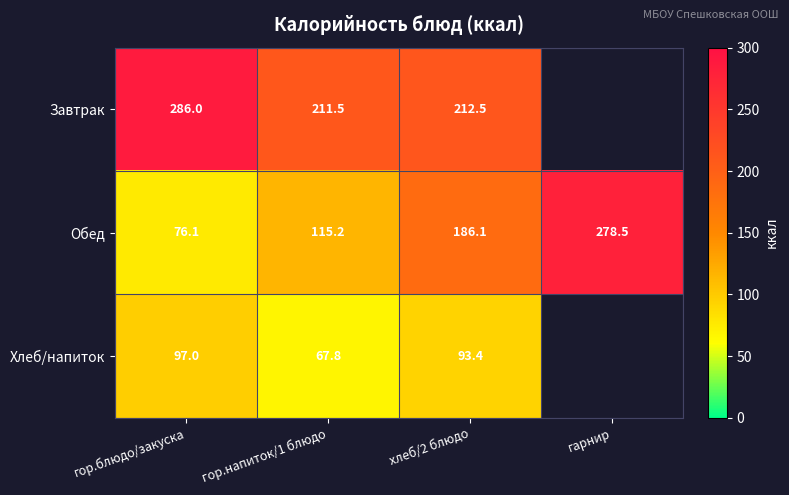

Is it true that Обед equals 186.1 at хлеб/2 блюдо?

True